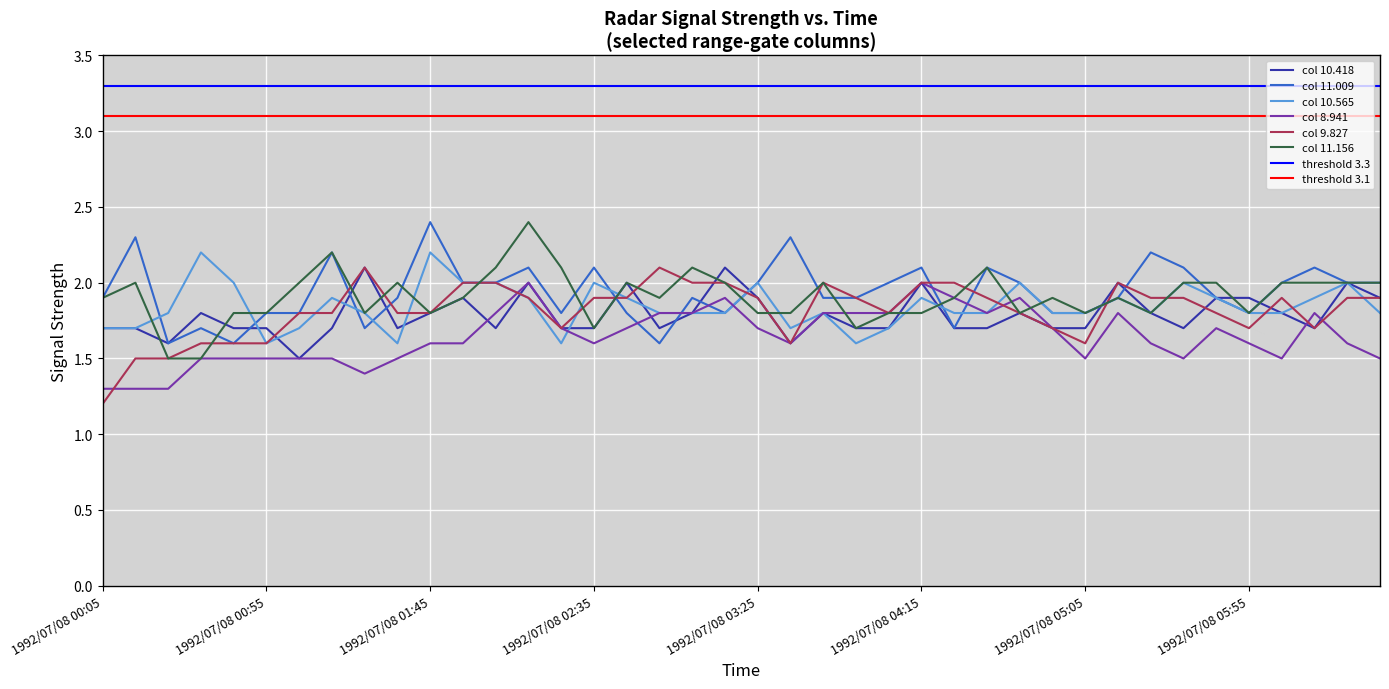

Which category has the highest value across all series?

1992/07/08 01:45